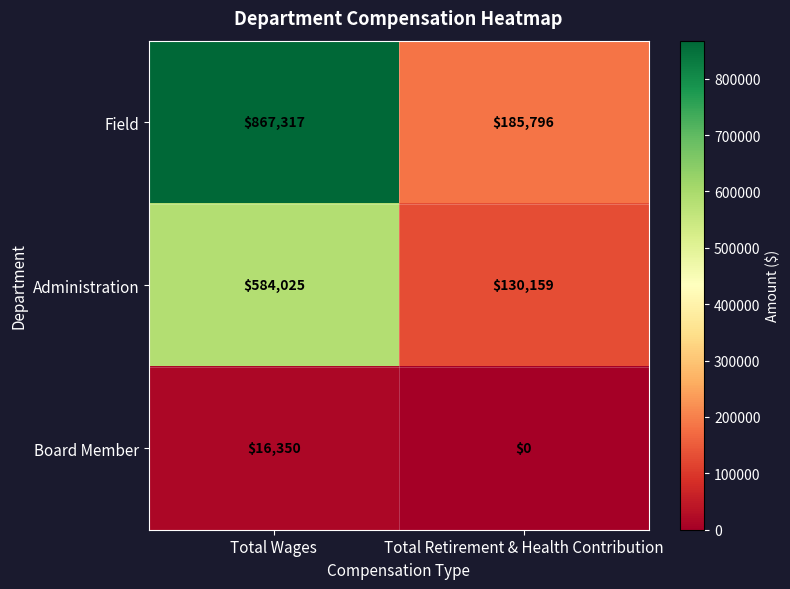

Which series changed the most between Total Wages and Total Retirement & Health Contribution?

Field